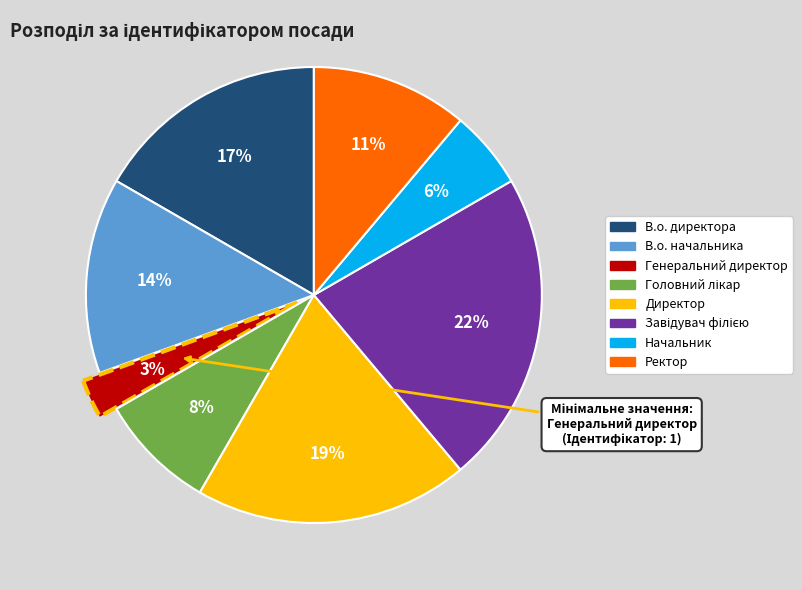

Is it true that В.о. директора is 30% of the pie?

False